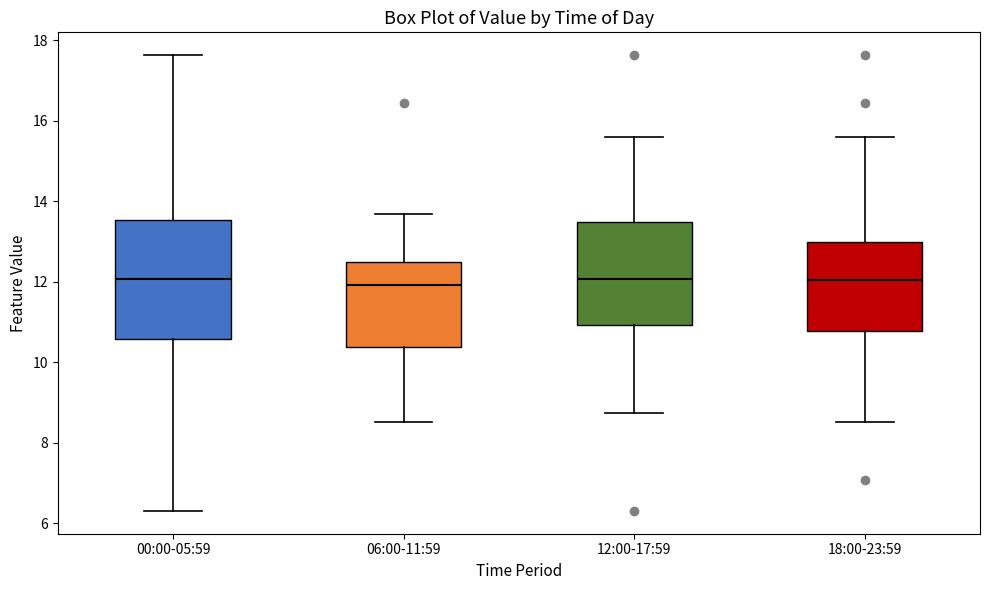

Where is the upper edge of the box for 06:00-11:59 on the y-axis? The values are not printed on the chart, so give them approximately, as read against the axis.

12.4